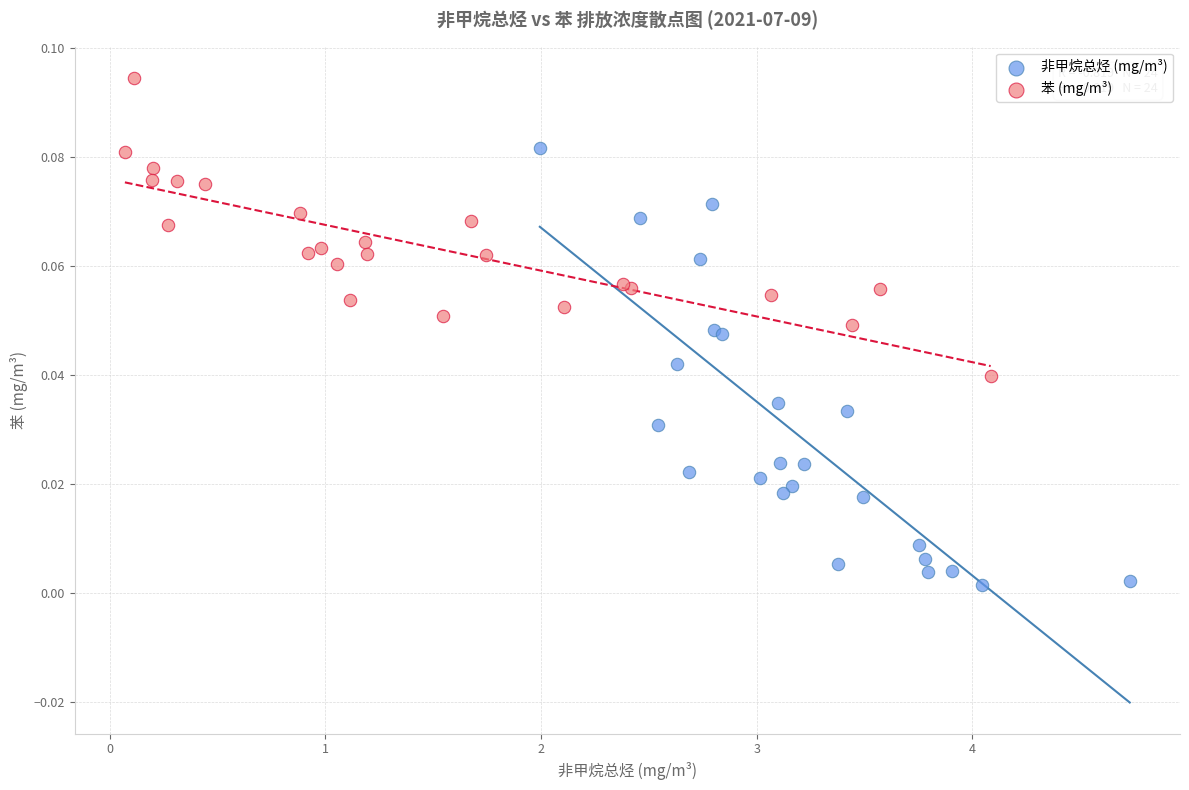

Which series has the largest Y range (max minus min)?

非甲烷总烃 (mg/m³)